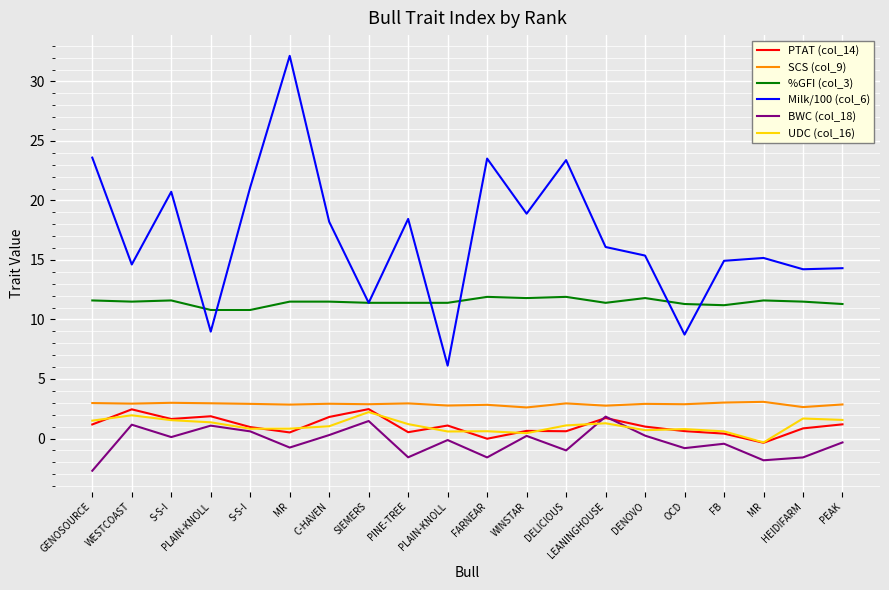

Reading right to left, transcribe all the data shown in this chart.

PTAT (col_14): 1.2	0.8	-0.4	0.4	0.6	1.0	1.7	0.6	0.6	-0.0	1.1	0.5	2.5	1.8	0.5	1.0	1.9	1.6	2.5	1.2
SCS (col_9): 2.9	2.6	3.1	3.0	2.9	2.9	2.8	3.0	2.6	2.8	2.8	3.0	2.9	2.9	2.9	2.9	3.0	3.0	2.9	3.0
%GFI (col_3): 11.3	11.5	11.6	11.2	11.3	11.8	11.4	11.9	11.8	11.9	11.4	11.4	11.4	11.5	11.5	10.8	10.8	11.6	11.5	11.6
Milk/100 (col_6): 14.3	14.2	15.2	14.9	8.7	15.4	16.1	23.4	18.9	23.5	6.1	18.4	11.4	18.2	32.1	21.1	9.0	20.7	14.6	23.6
BWC (col_18): -0.3	-1.6	-1.8	-0.4	-0.8	0.2	1.8	-1.0	0.2	-1.6	-0.1	-1.6	1.5	0.3	-0.8	0.6	1.1	0.1	1.2	-2.7
UDC (col_16): 1.6	1.7	-0.3	0.6	0.8	0.7	1.3	1.1	0.5	0.6	0.6	1.2	2.2	1.0	0.8	0.8	1.4	1.5	1.9	1.5